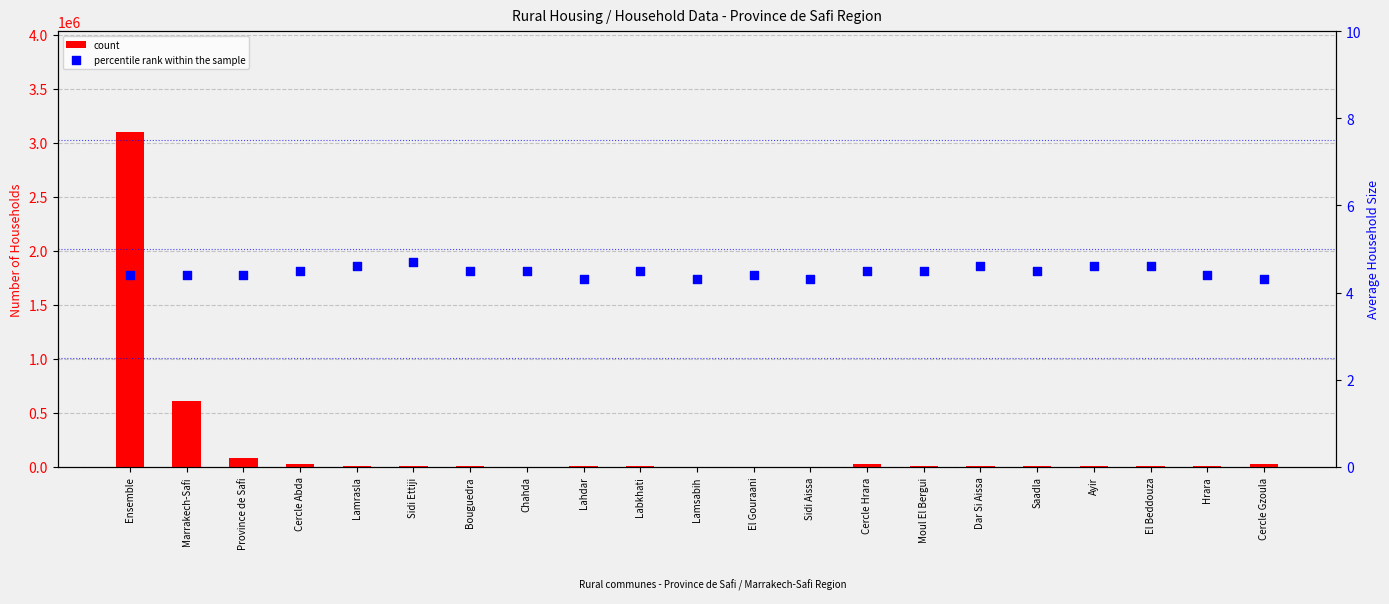

Which series reaches the maximum Y coordinate?

count